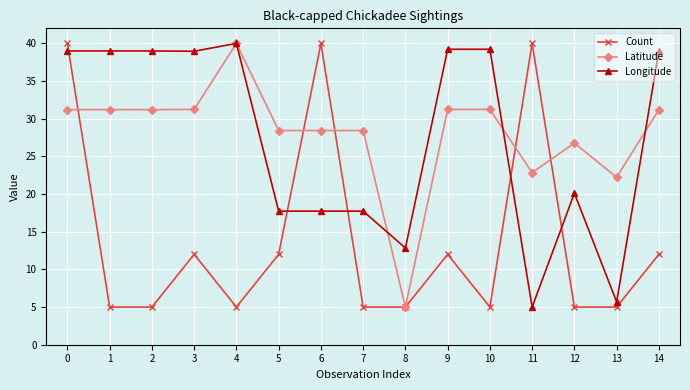

Is the value of Latitude at 8 greater than the value of Longitude at 2?

No